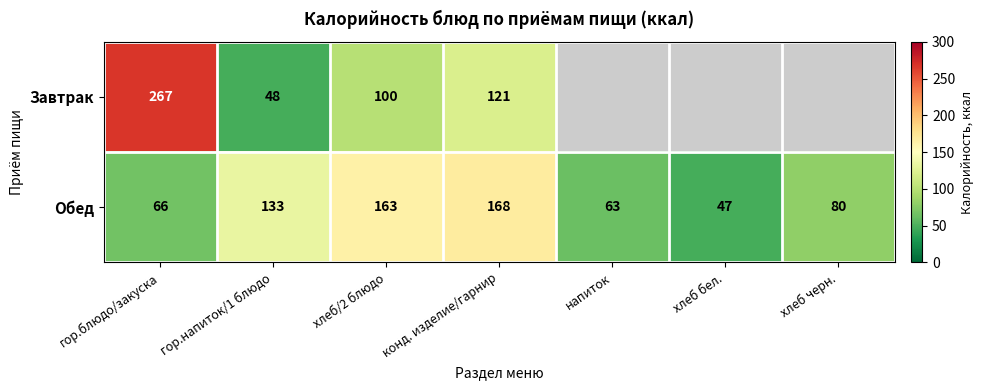

What is the total value across all series at хлеб/2 блюдо?

263